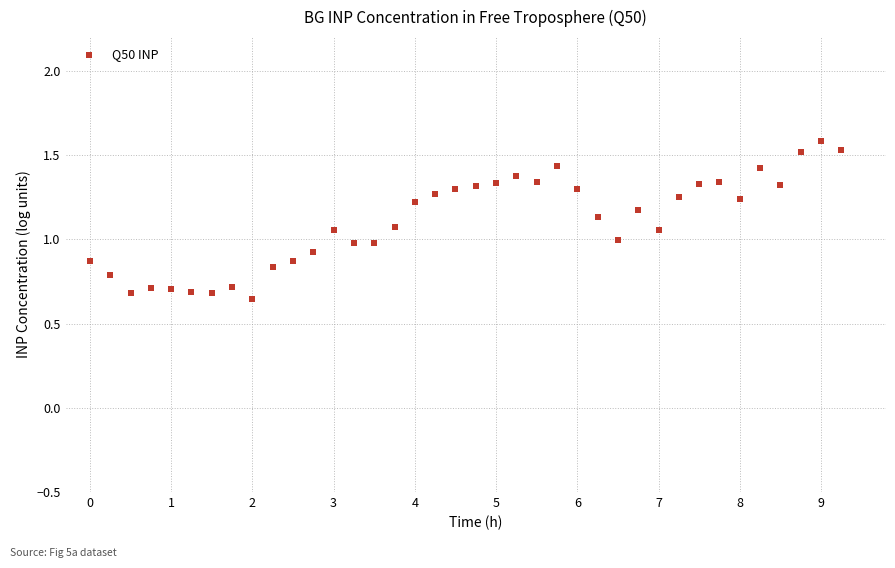

What is the range of X values (max minus min)?

9.2